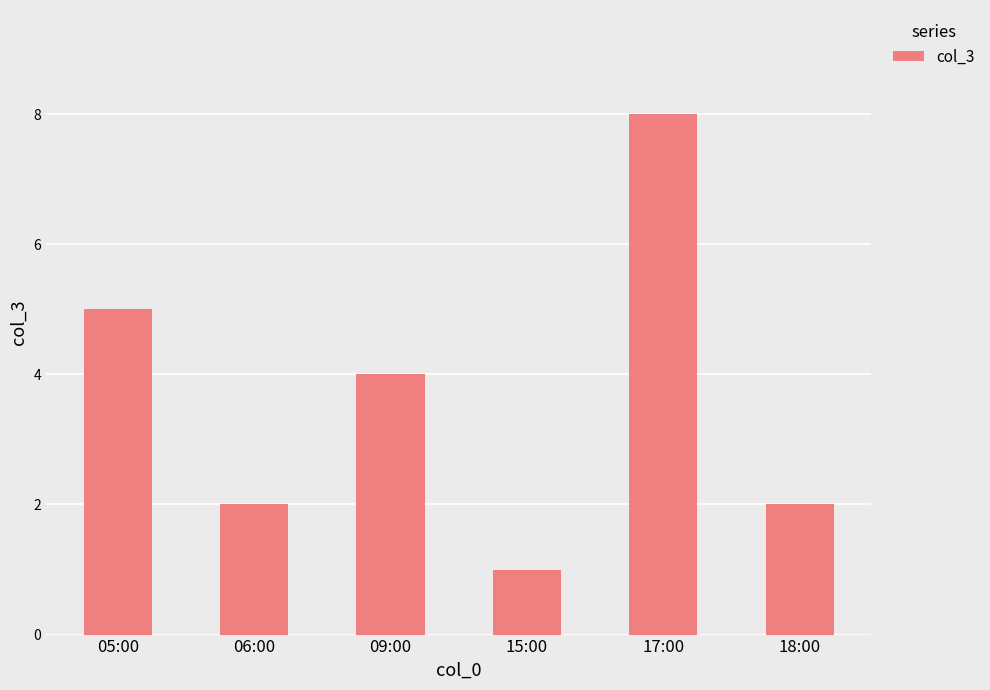

What is the difference between the maximum and minimum values?

7